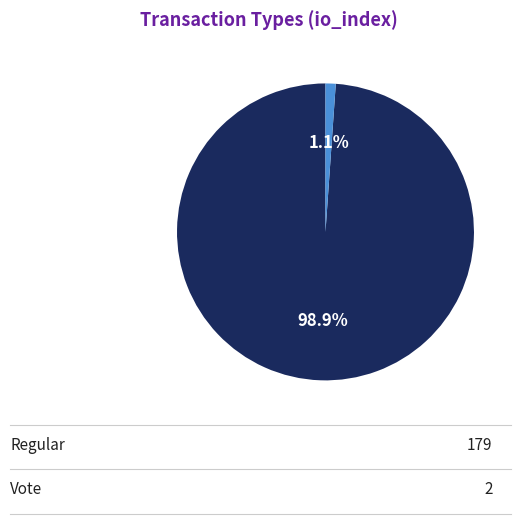

Does any single category account for the majority?

Yes